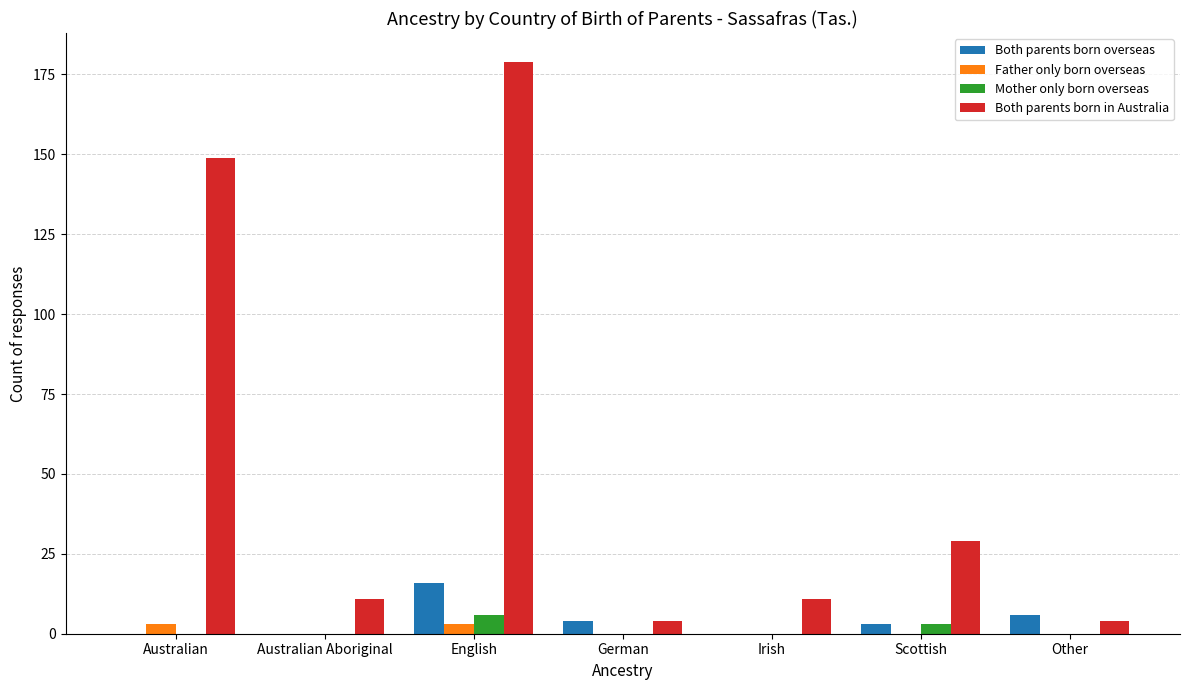

Where is Both parents born in Australia nearest to the value 91?

Australian